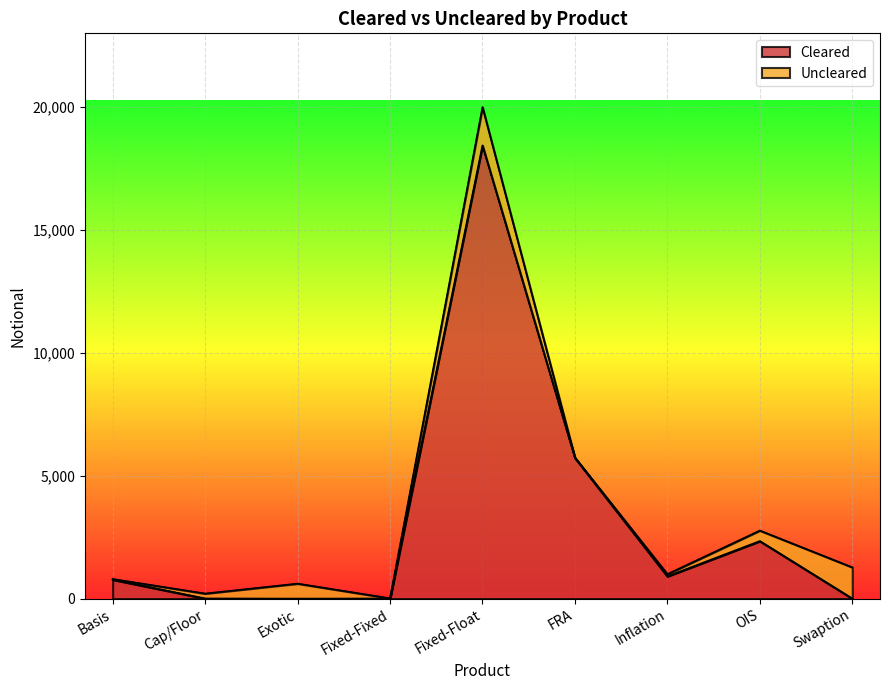

At which category does the chart reach its peak across all series?

Fixed-Float